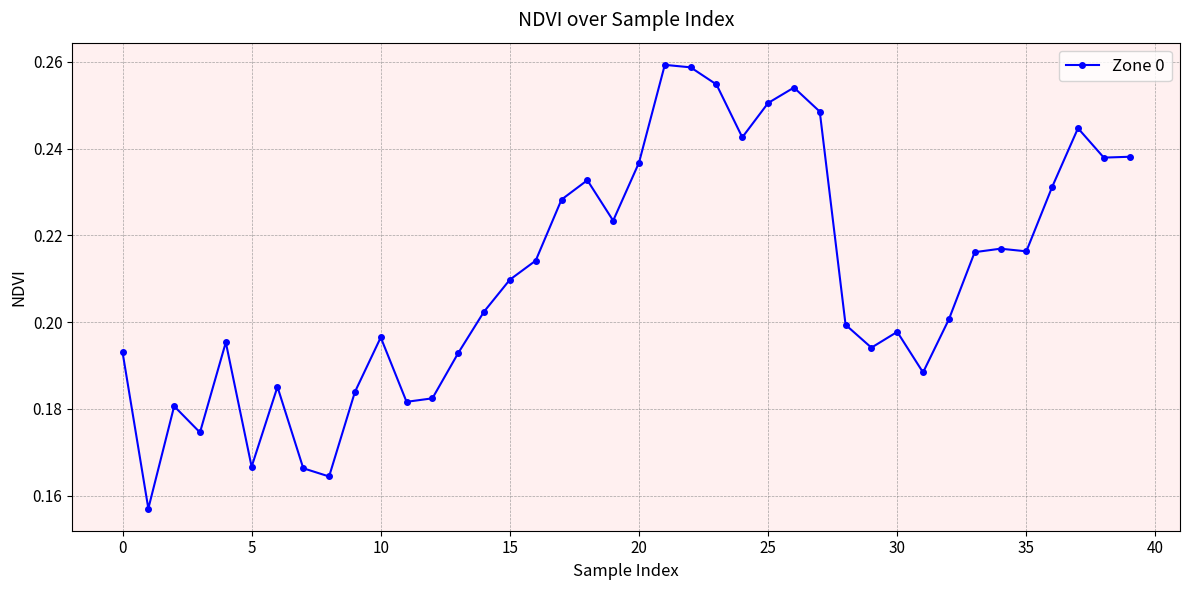

What is the sum of all values?

8.4